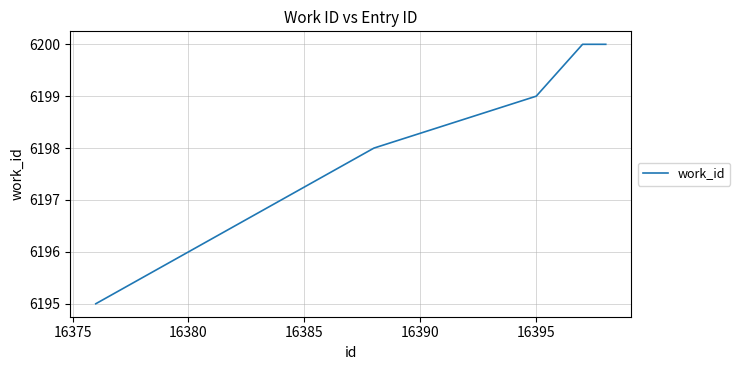

True or false: the data has more than 2 interior local peaks.

False